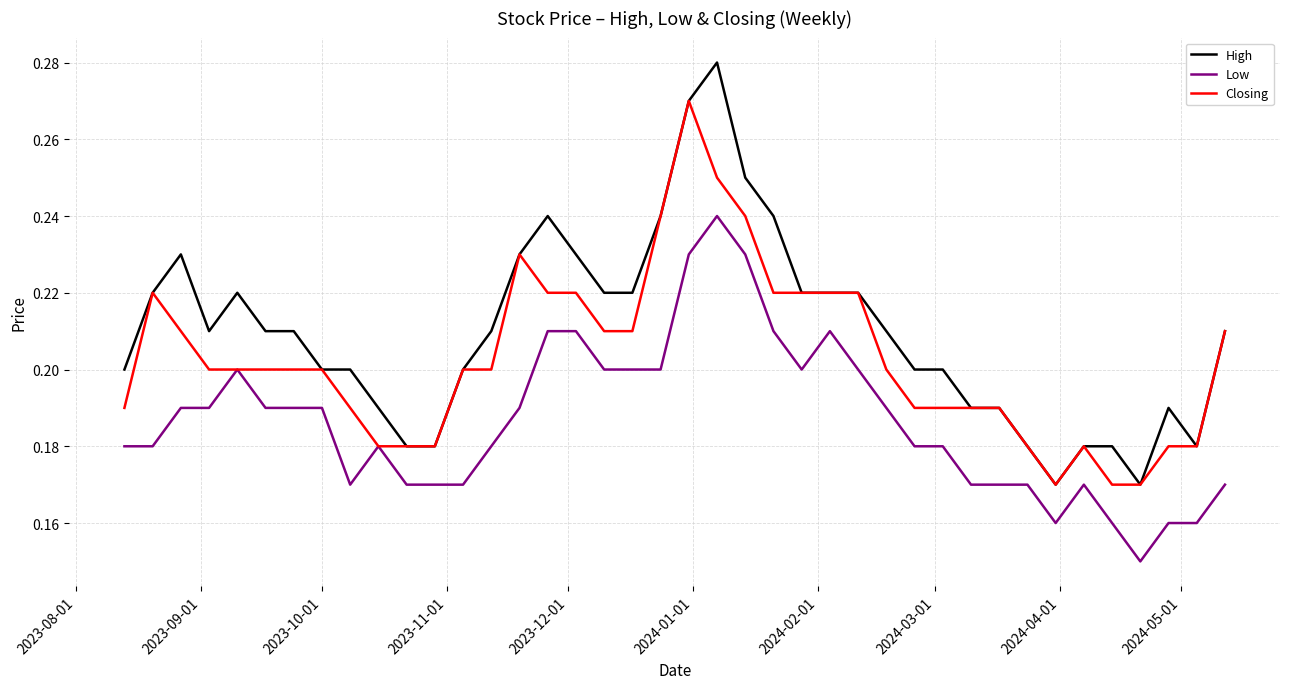

Which series has the widest spread of values?

High